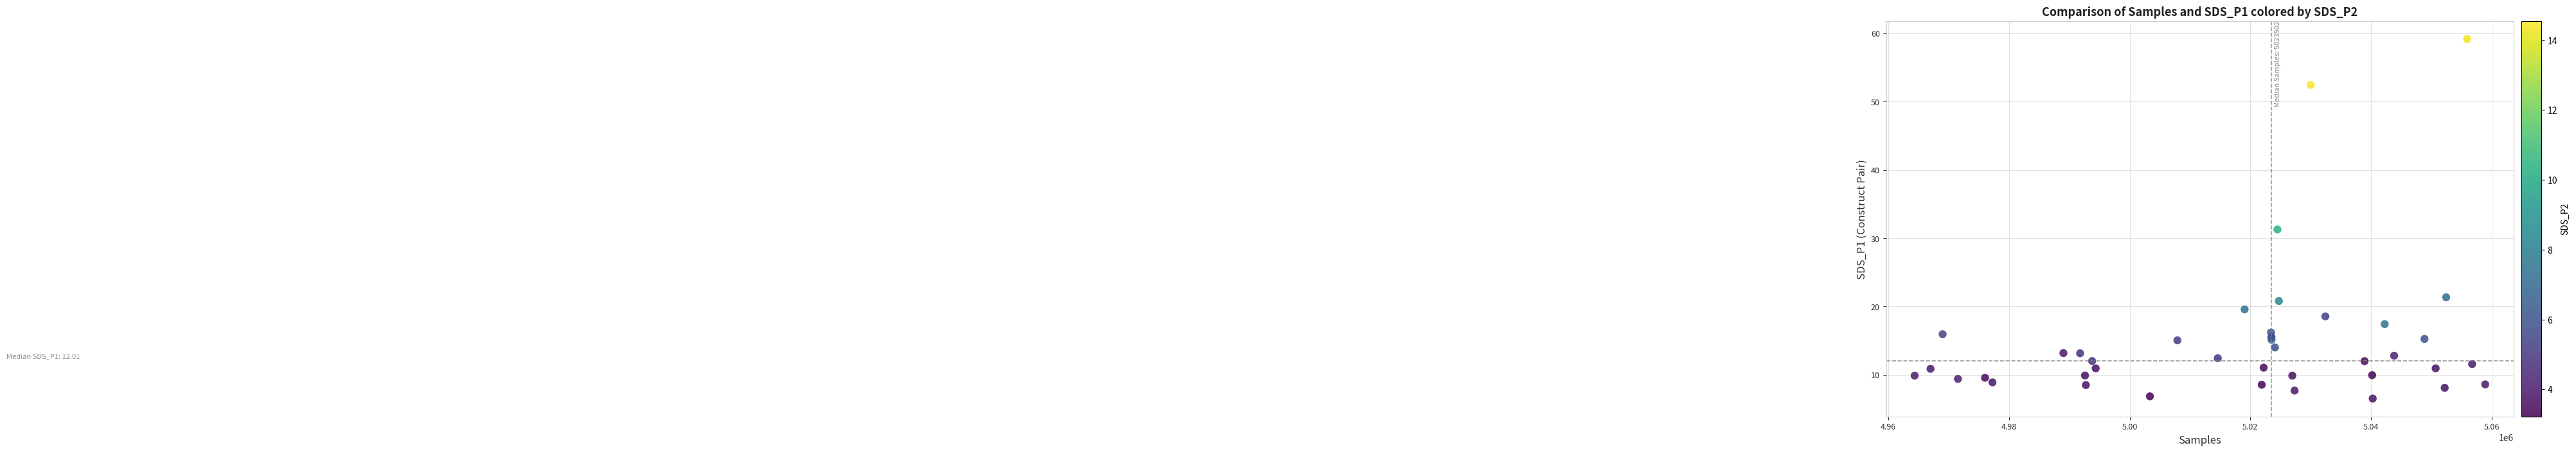

What Y value in the scatter plot is closest to 32?

31.3